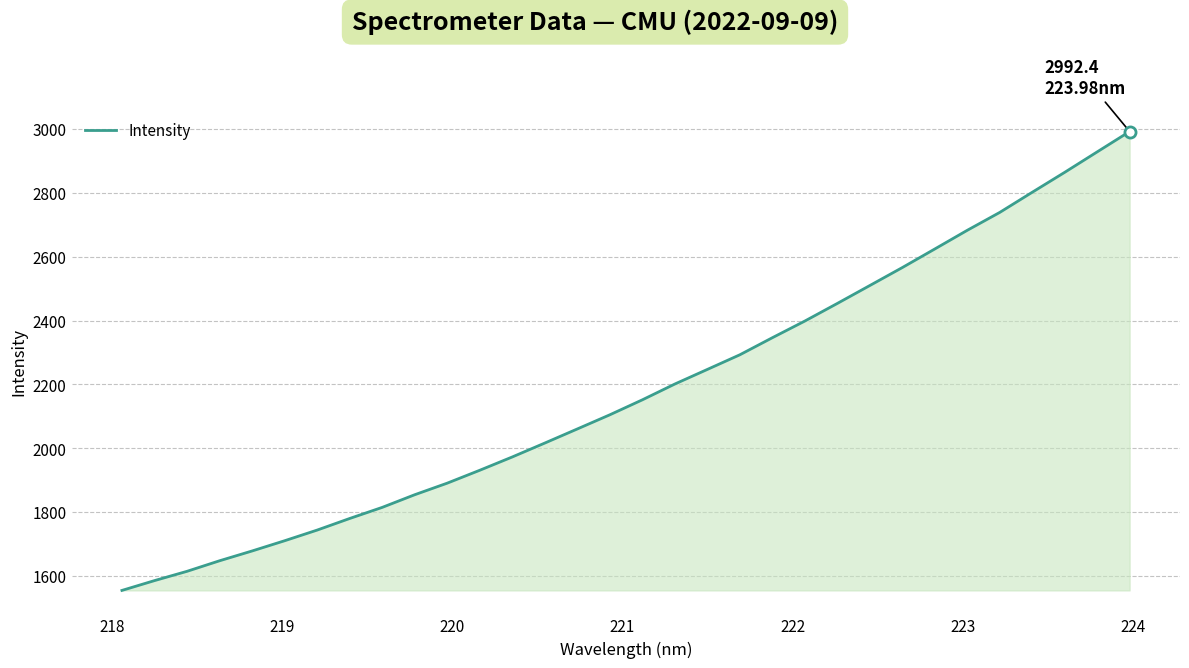

What is the smallest value displayed?

1555.0